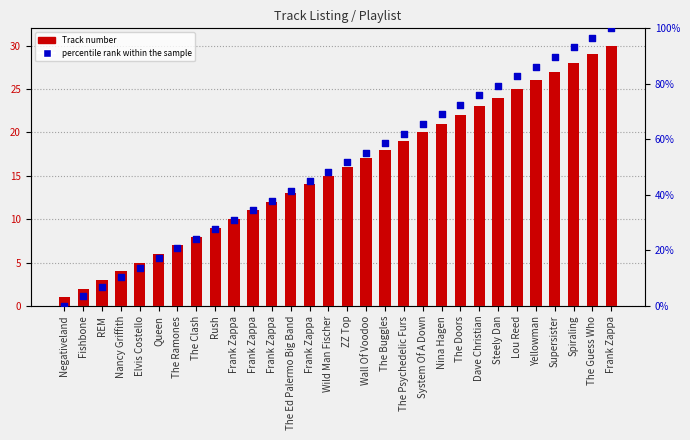

Is the value of Track number at Steely Dan greater than the value of percentile rank within the sample at Fishbone?

Yes